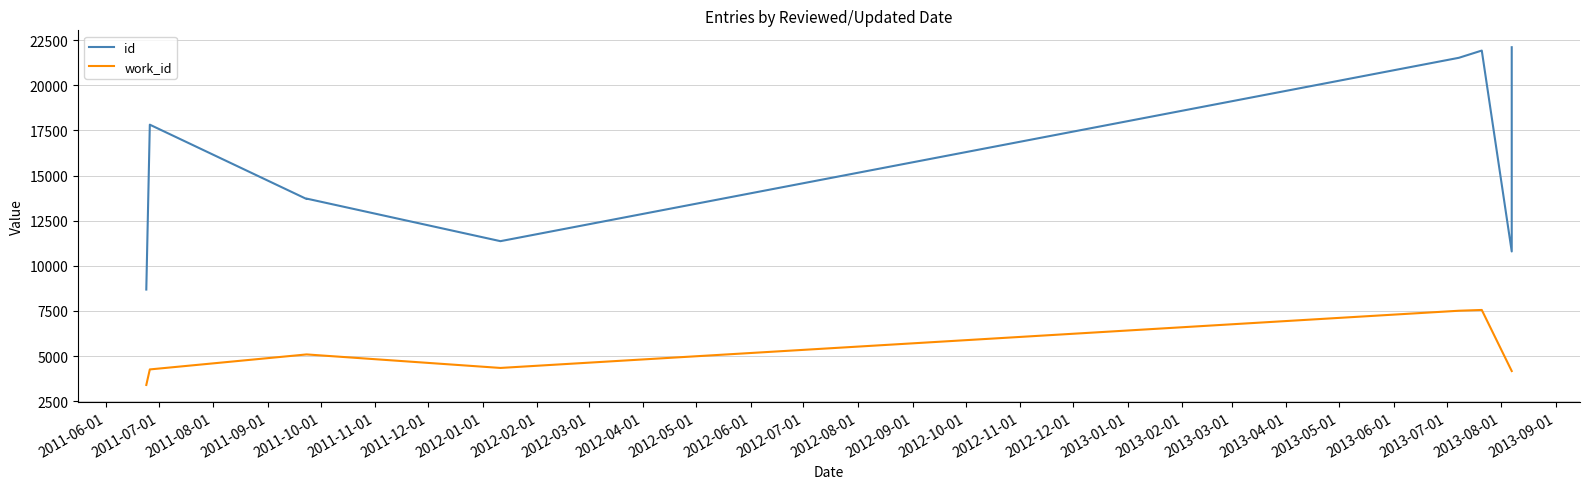

How many lines are shown in the chart?

2